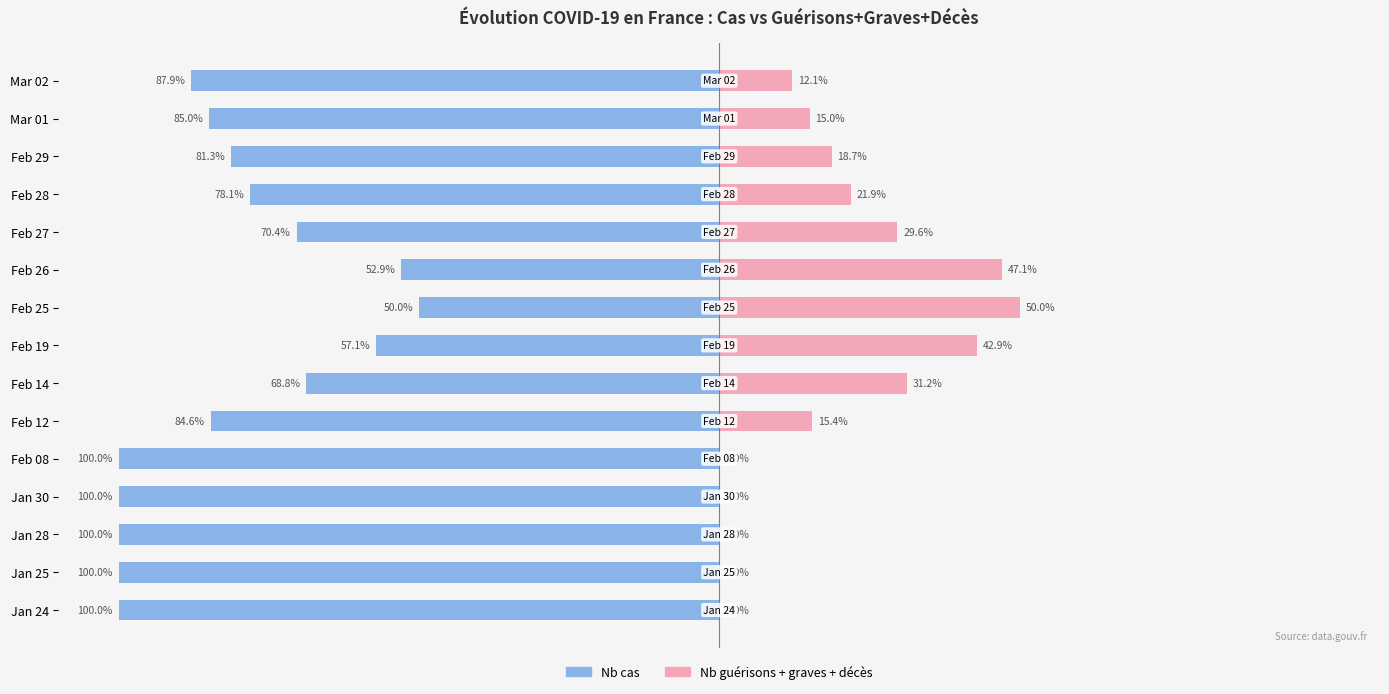

What is the lowest value of the Nb cas series?

-100.0